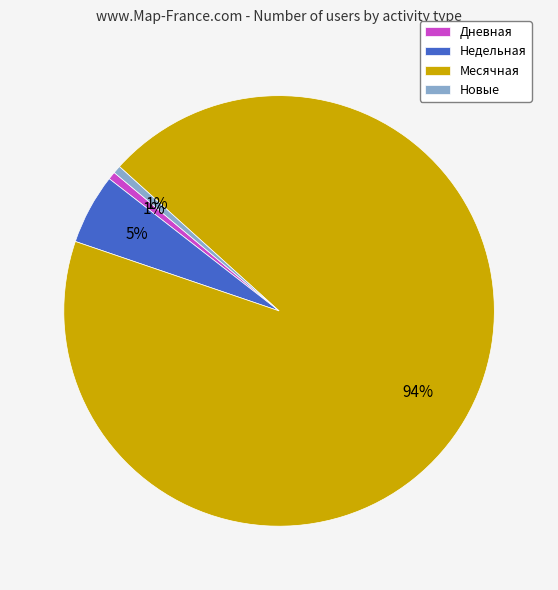

To the nearest percent, what is the average slice percentage?

25%